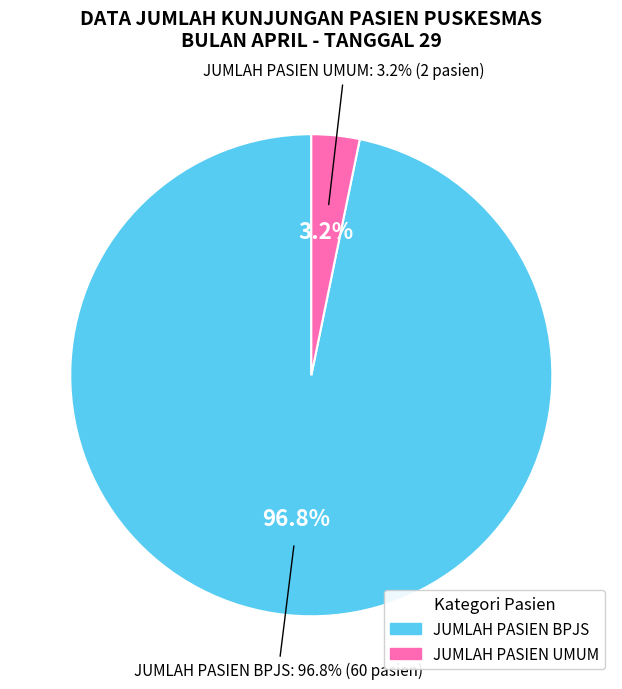

How many segments does this pie chart have?

2